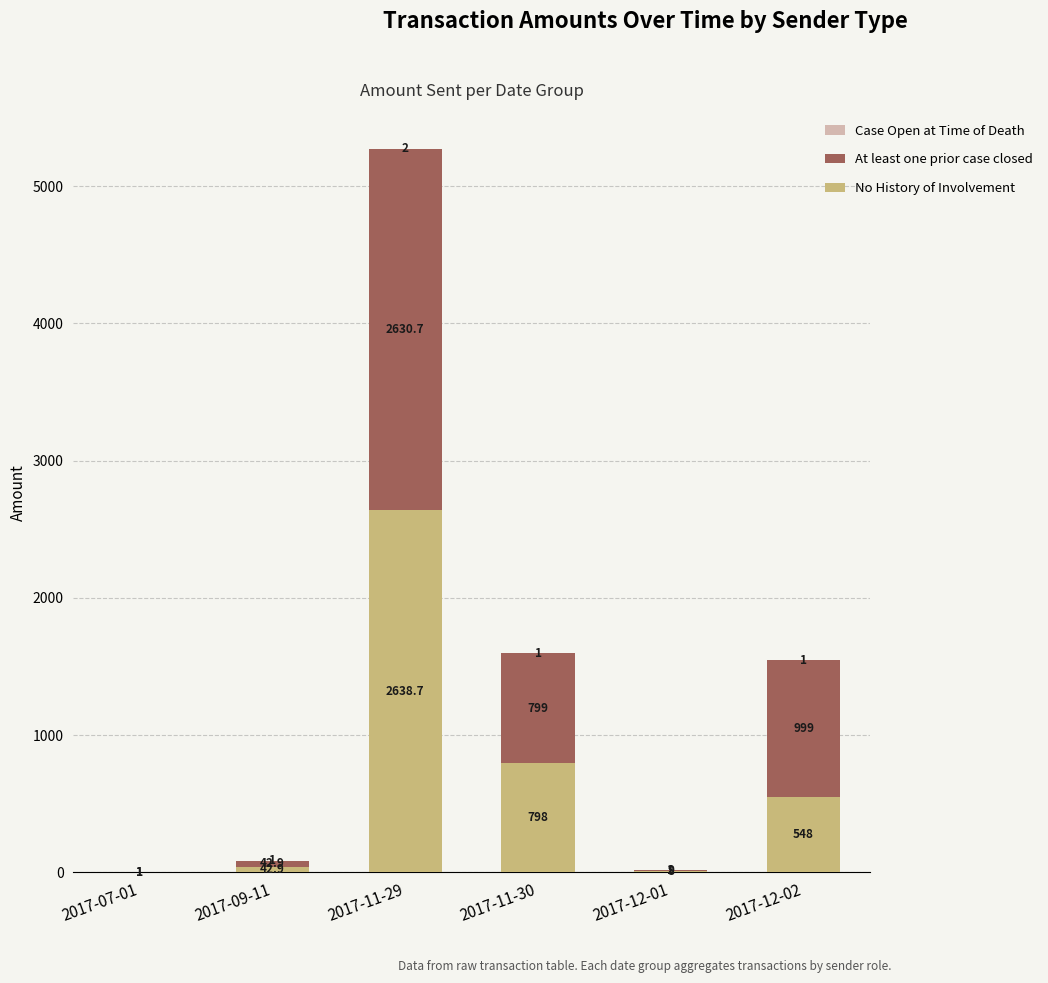

What is the approximate value of No History of Involvement at 2017-11-30?

798.0